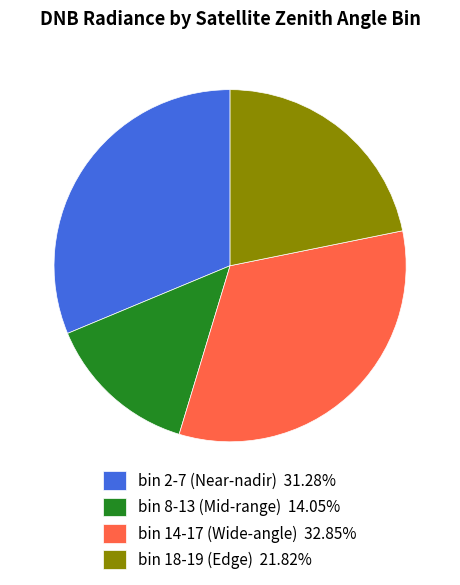

Does bin 8-13 (Mid-range) 14.05% represent more than half of the total?

No